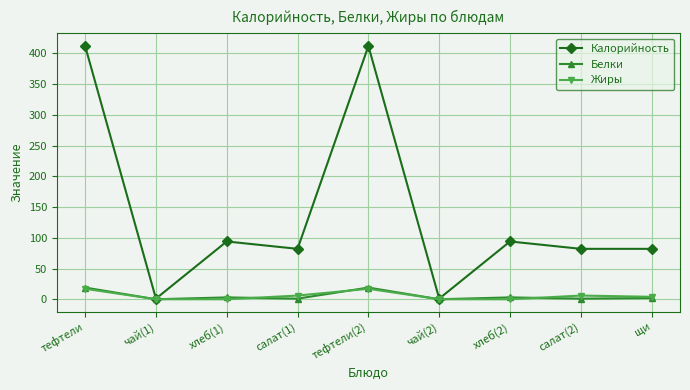

What is the maximum value shown in the chart?

412